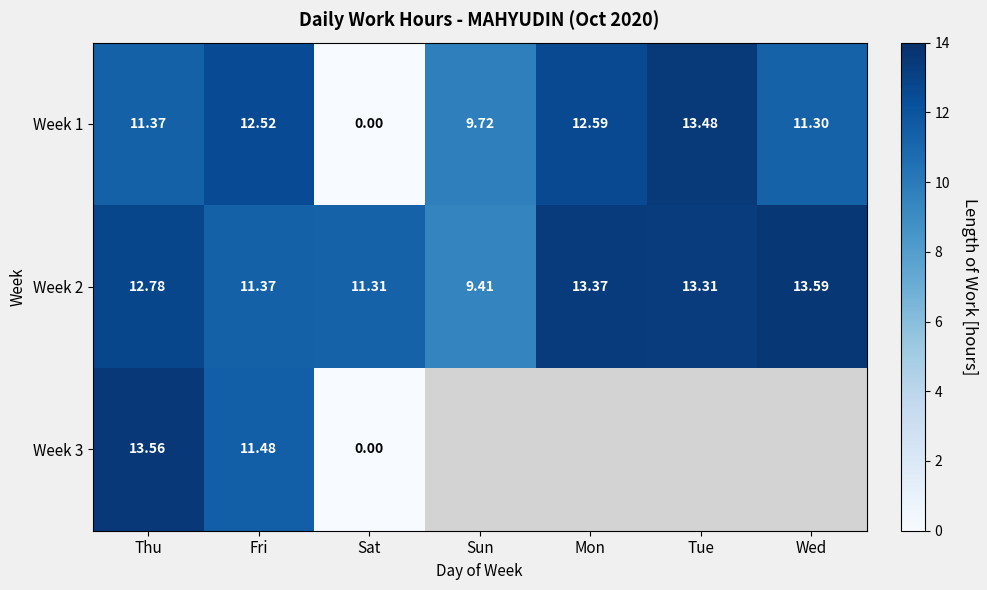

At which label does Week 1 first exceed 11?

Thu